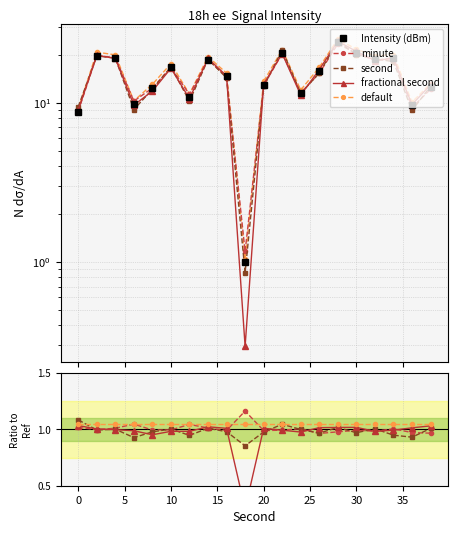

Reading left to right, extract all data points from this chart.

Intensity (dBm): 8.7	19.8	19.0	9.8	12.4	16.7	10.8	18.5	14.6	1.0	12.9	20.5	11.4	15.9	23.9	20.6	18.7	19.1	9.6	12.5
minute: 1.0	1.0	1.0	1.0	1.0	1.0	1.0	1.0	1.0	1.2	1.0	1.0	1.0	1.0	1.0	1.0	1.0	1.0	1.0	1.0
second: 1.1	1.0	1.0	0.9	1.0	1.0	0.9	1.0	1.0	0.9	1.0	1.0	1.0	1.0	1.0	1.0	1.0	0.9	0.9	1.0
fractional second: 1.0	1.0	1.0	1.0	1.0	1.0	1.0	1.0	1.0	0.3	1.0	1.0	1.0	1.0	1.0	1.0	1.0	1.0	1.0	1.0
default: 1.1	1.1	1.1	1.1	1.1	1.1	1.1	1.1	1.1	1.1	1.1	1.1	1.1	1.1	1.1	1.1	1.1	1.1	1.1	1.1